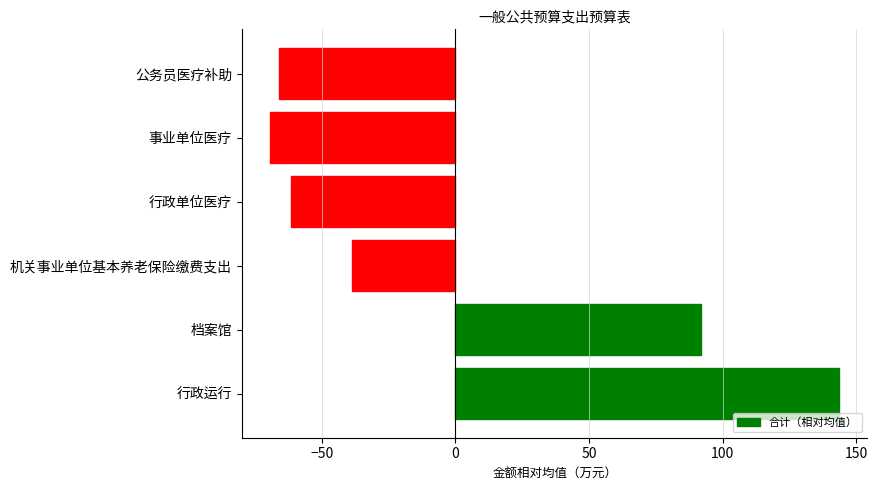

Where is the data nearest to the value 37?

档案馆